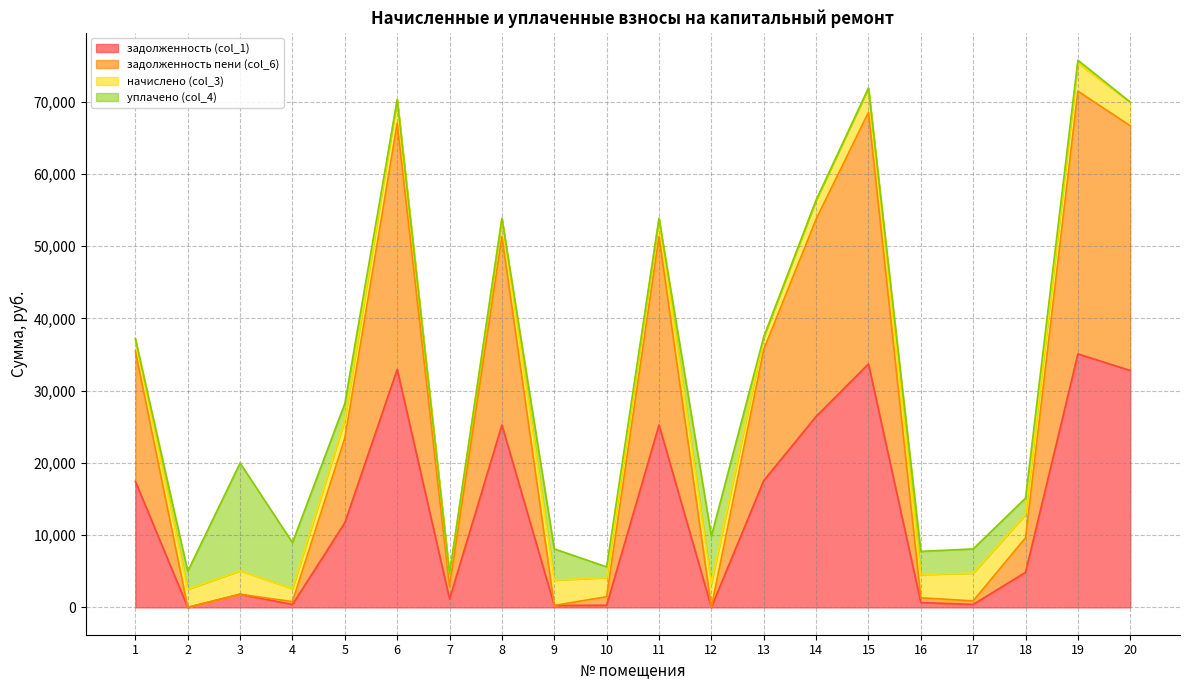

How many values in задолженность пени (col_6) are above zero?

19